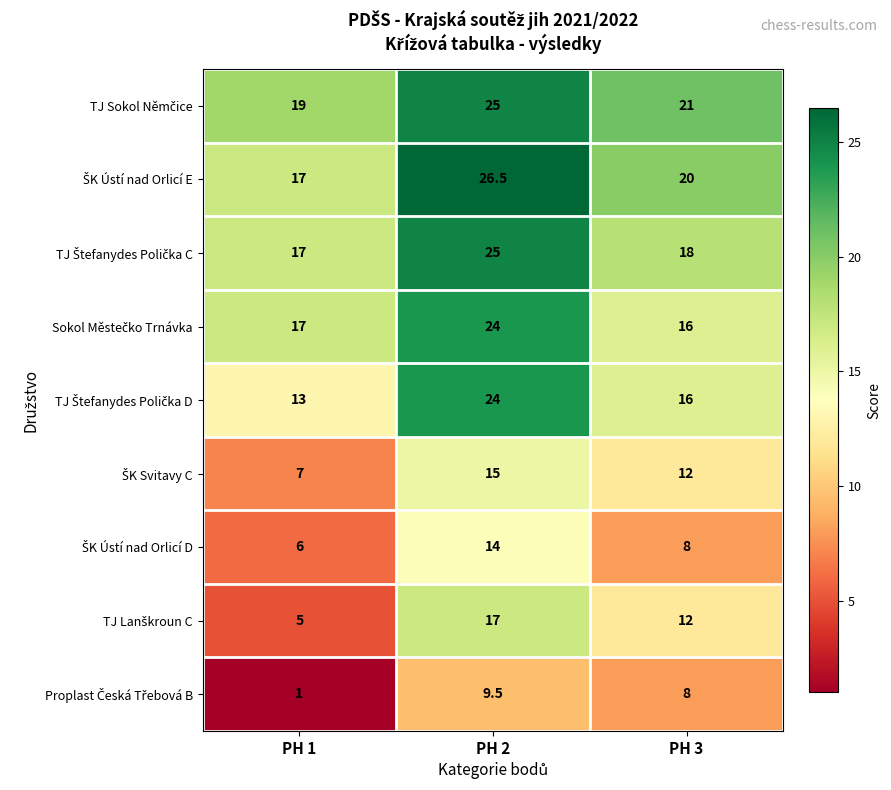

At which category does the chart reach its minimum across all series?

PH 1